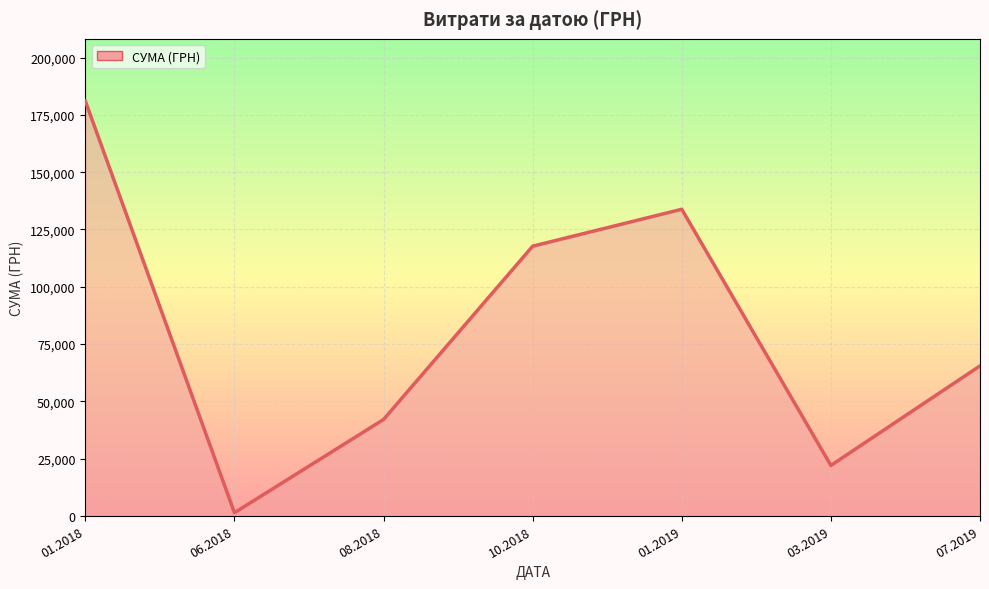

At which label does the data first exceed 65444?

01.2018